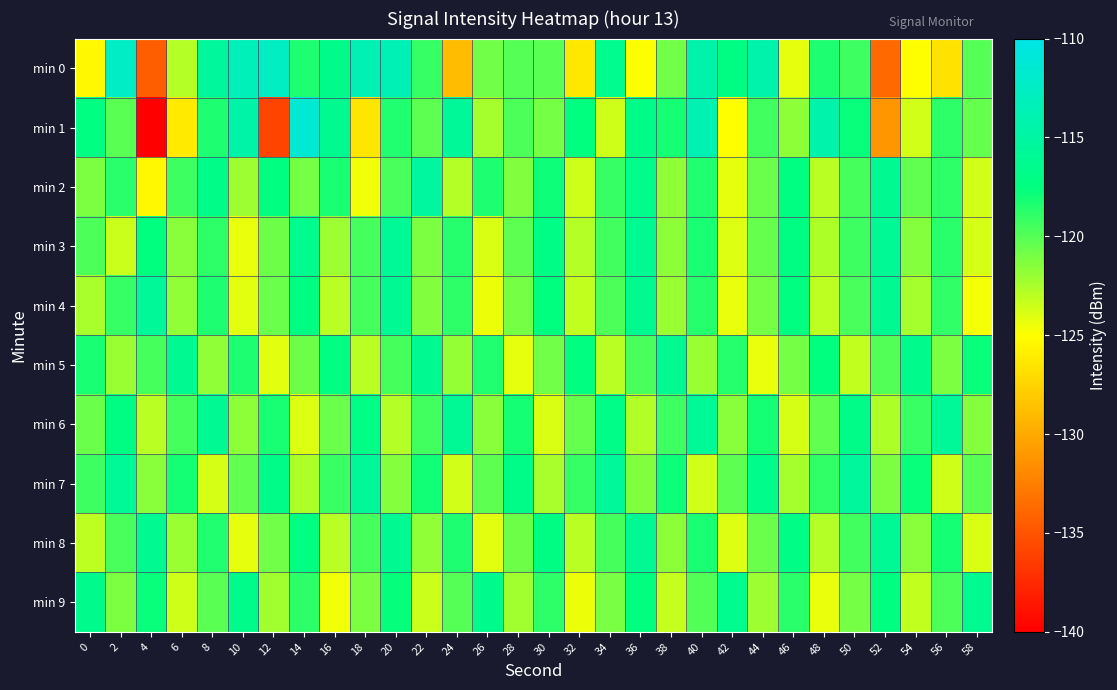

What is the maximum value shown in the chart?

-111.3